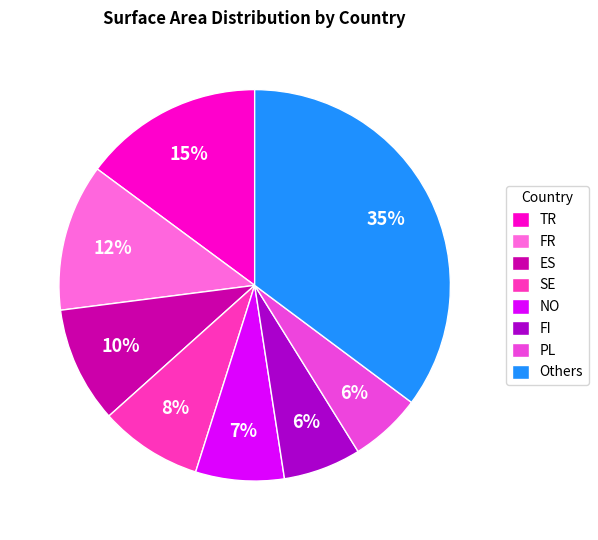

Is FI the majority of the pie?

No